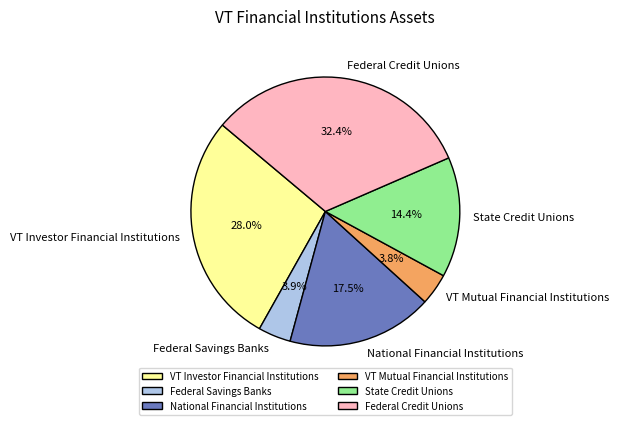

To the nearest percent, what is the difference between the largest and smallest slice percentages?

29%